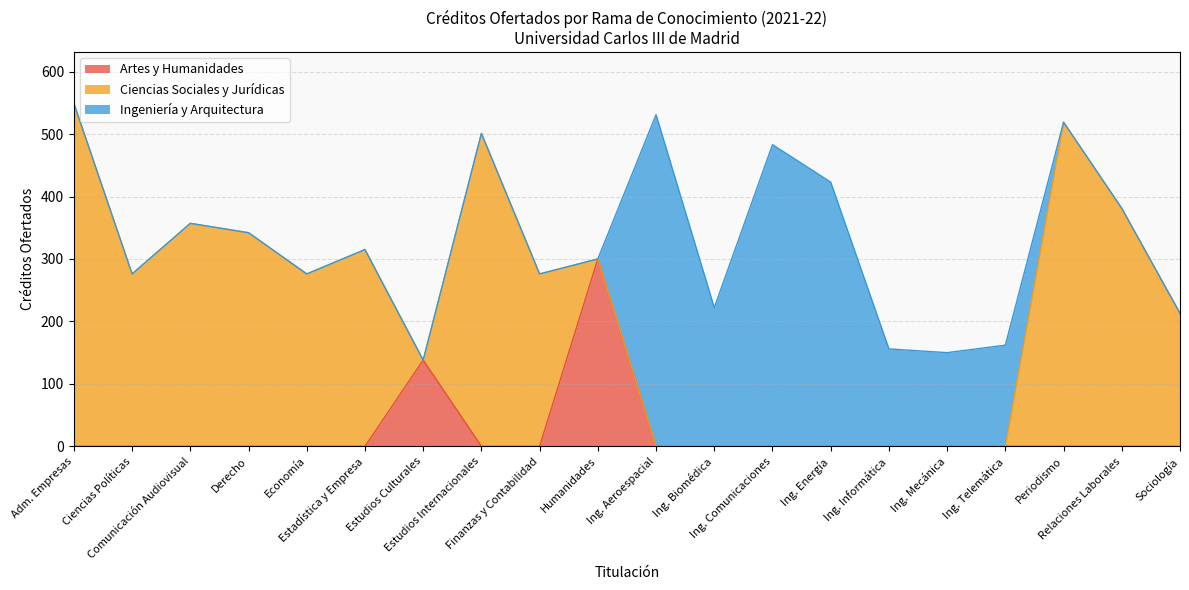

True or false: Ciencias Sociales y Jurídicas and Artes y Humanidades cross at least once.

True